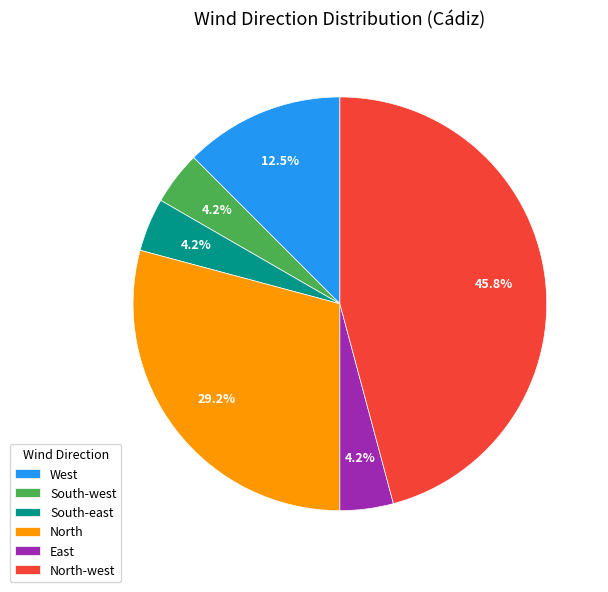

How many segments does this pie chart have?

6